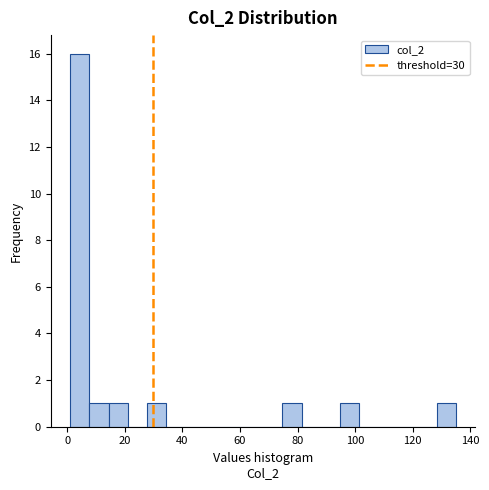

Around what value on the x-axis is the tallest bar? Give the approximate position of its centre, as read against the axis.

4